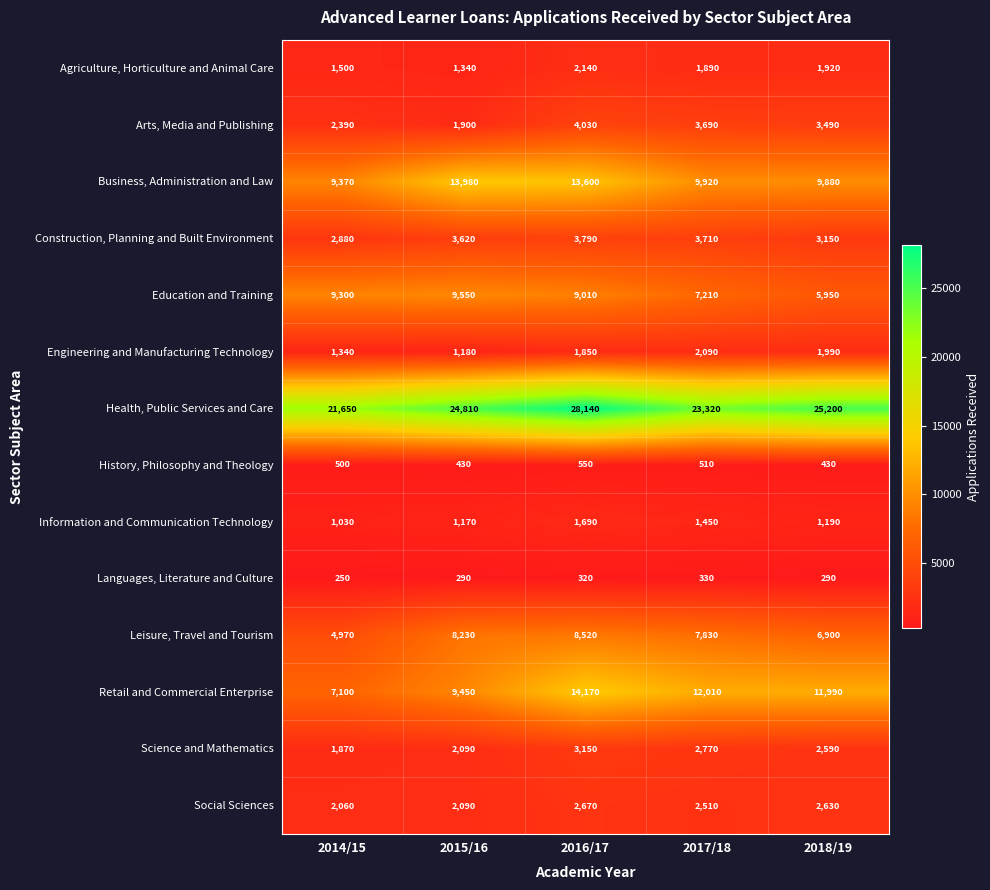

What is the sum of all Arts, Media and Publishing values?

15500